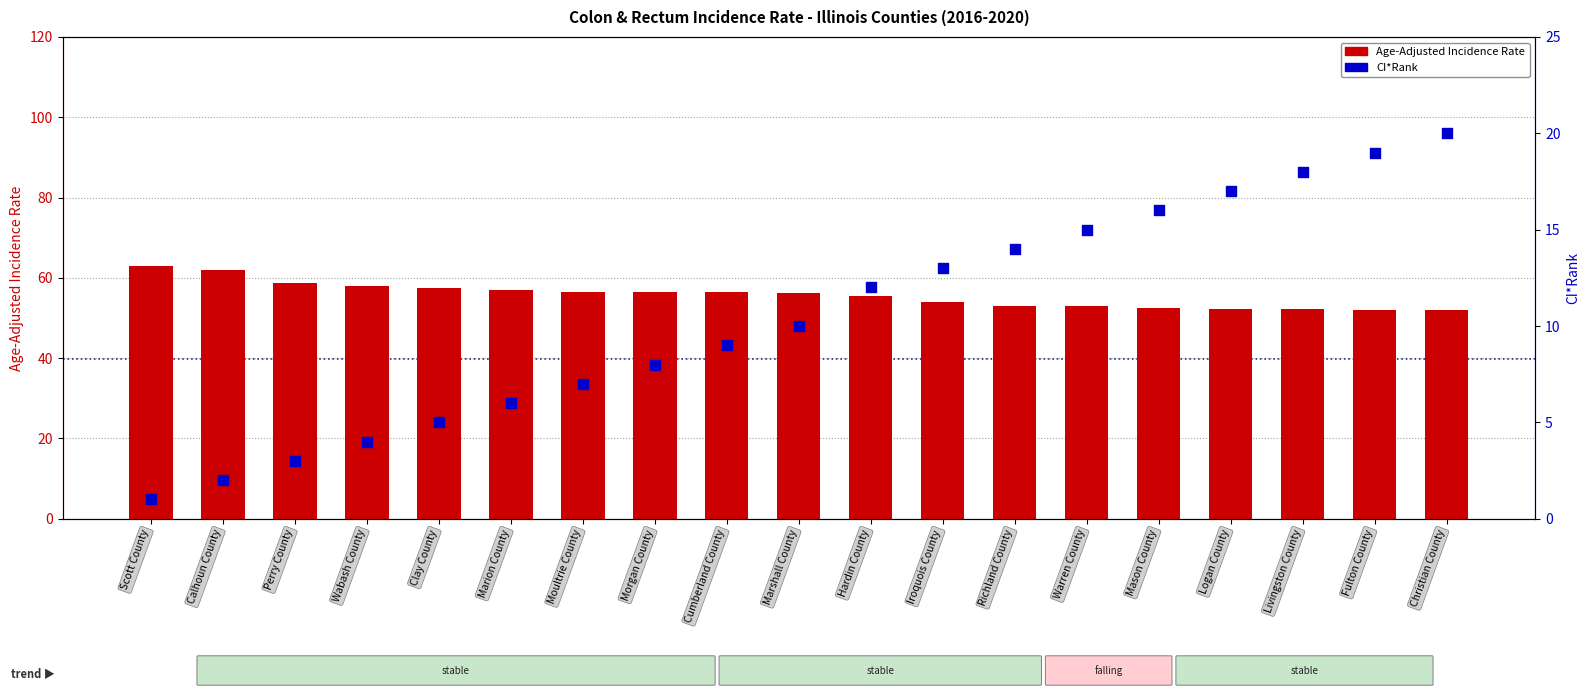

Which series contains the highest Y value?

Age-Adjusted Rate